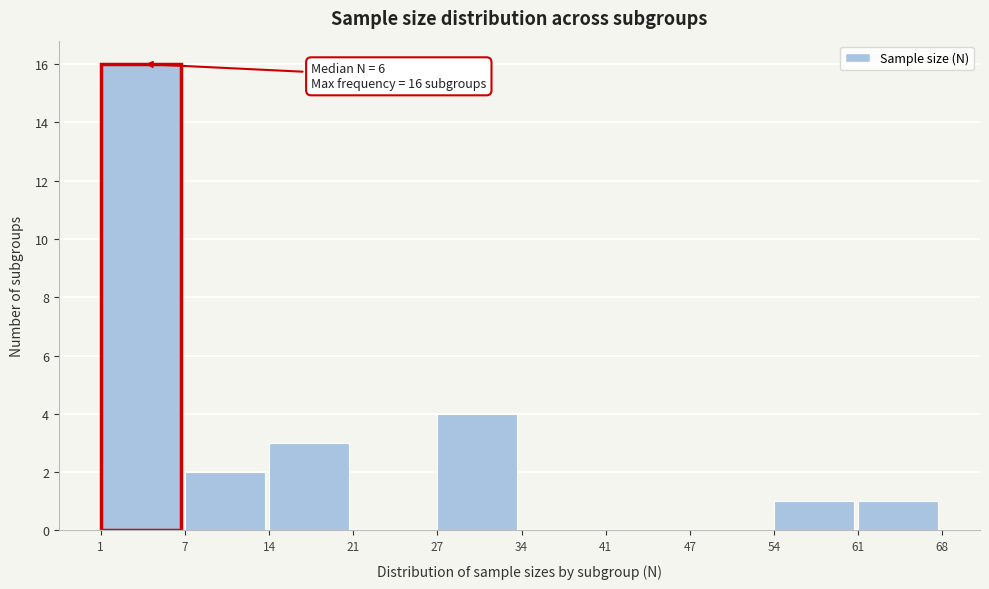

Reading right to left, extract all data points from this chart.

61=1	54=1	47=0	41=0	34=0	27=4	21=0	14=3	7=2	1=16